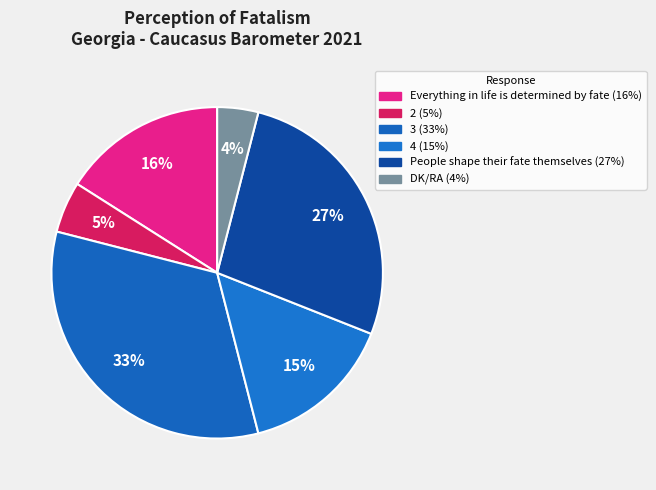

How many segments does this pie chart have?

6